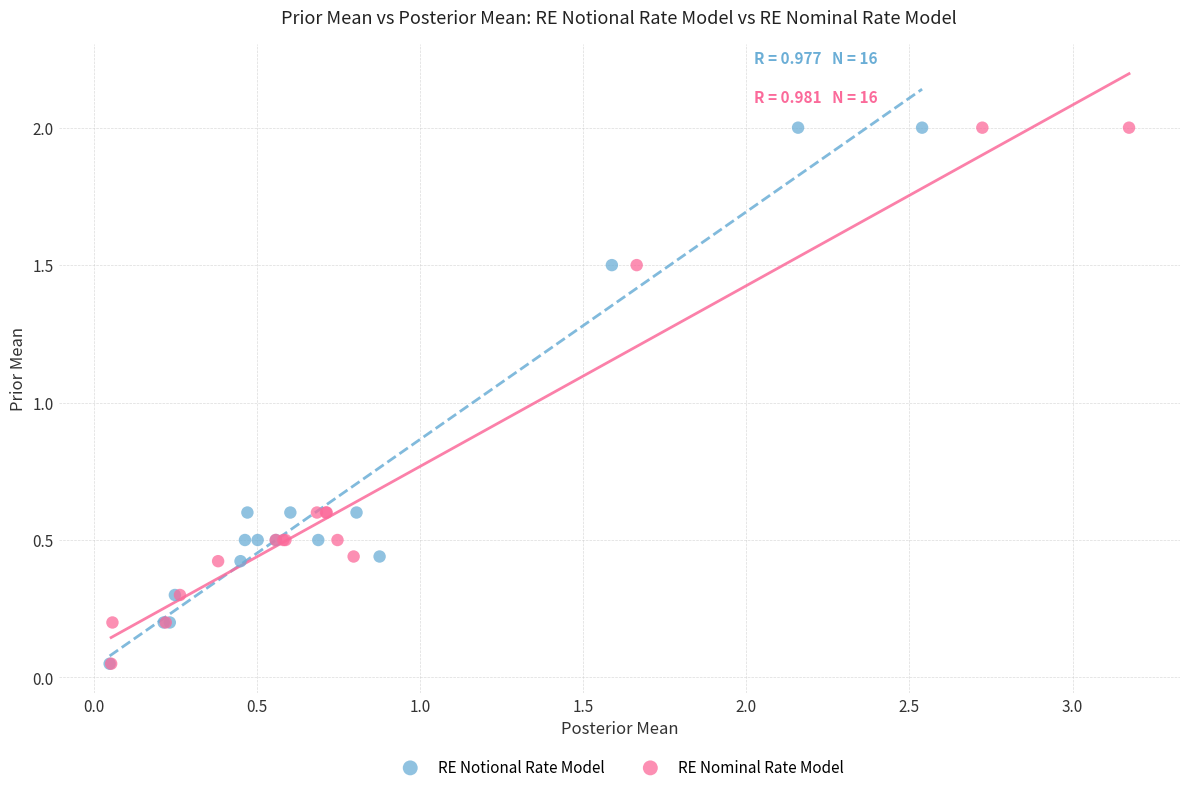

What are all the series names shown in the legend?

RE Notional Rate Model, RE Nominal Rate Model